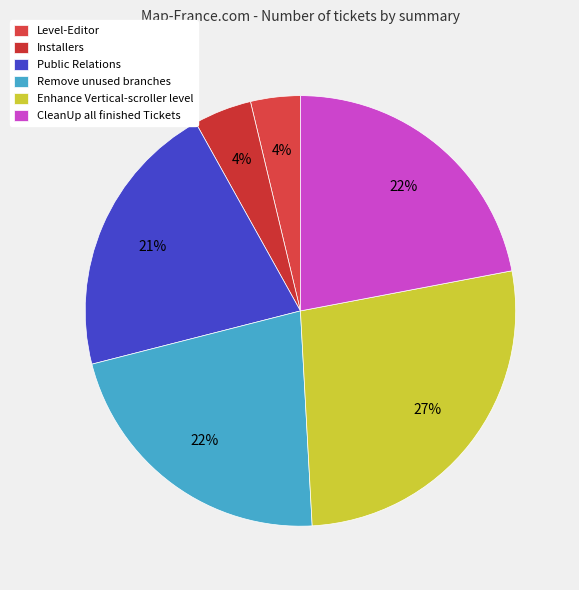

What portion of the pie excludes Installers?

95.6%